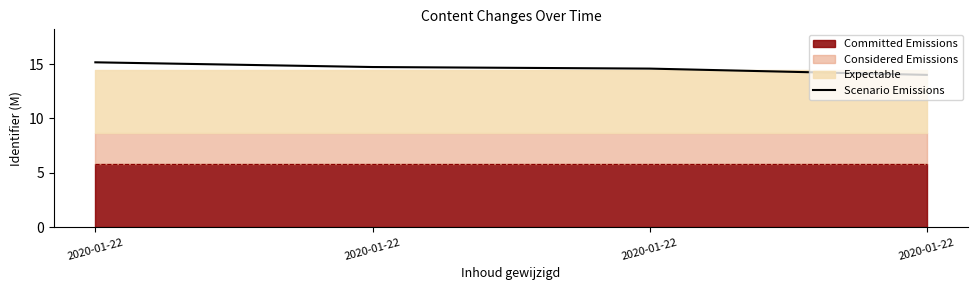

What is the ratio of the value at 2020-01-22 to the value at 2020-01-22?

1.0